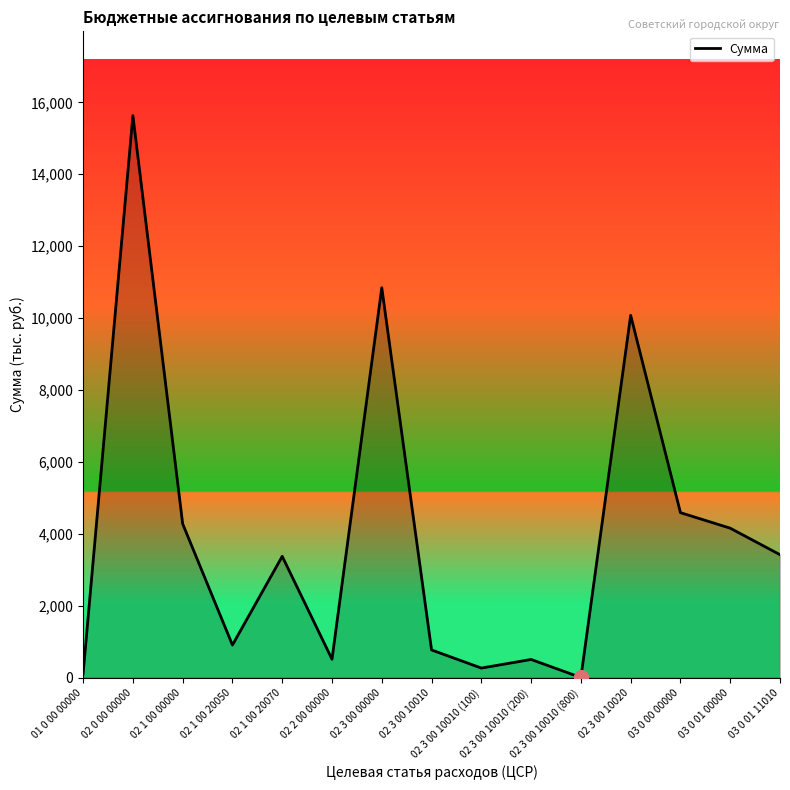

What is the maximum value shown in the chart?

15629.6